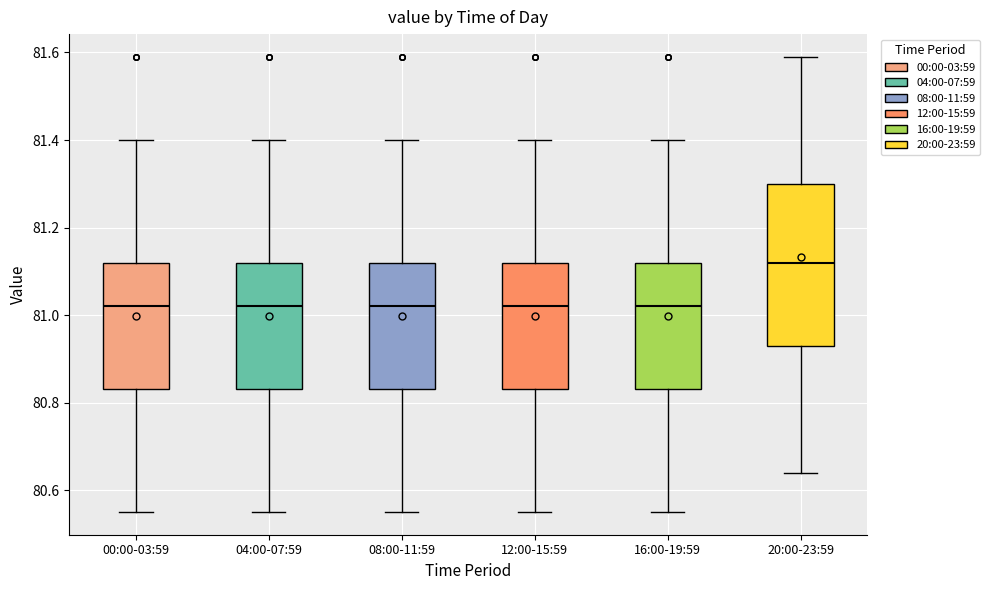

Where does the lower whisker of the box for 12:00-15:59 end on the y-axis? The values are not printed on the chart, so give them approximately, as read against the axis.

80.56